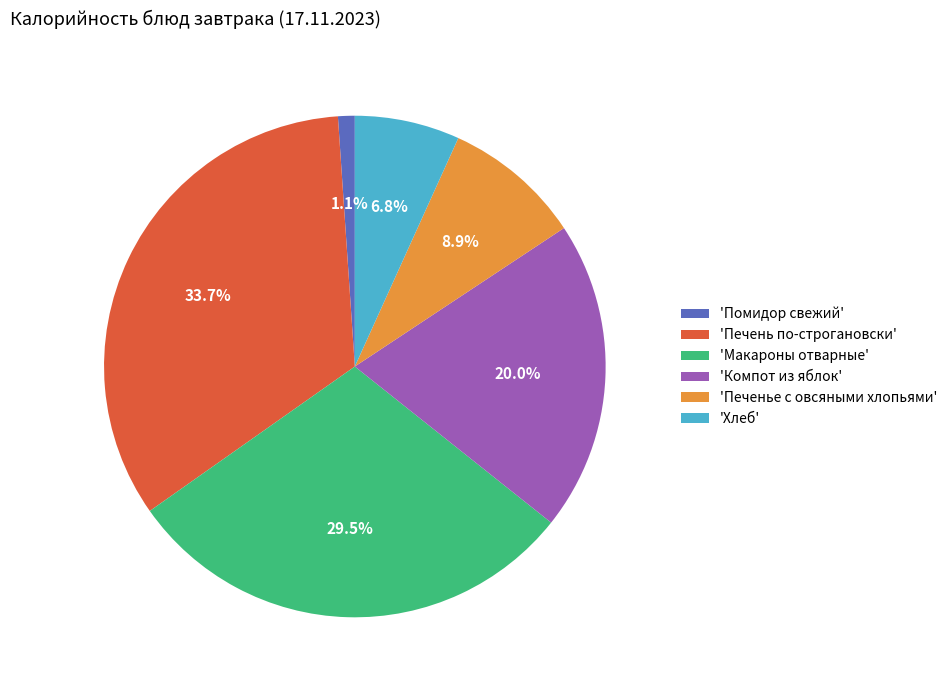

Which slice is the smallest?

'Помидор свежий'